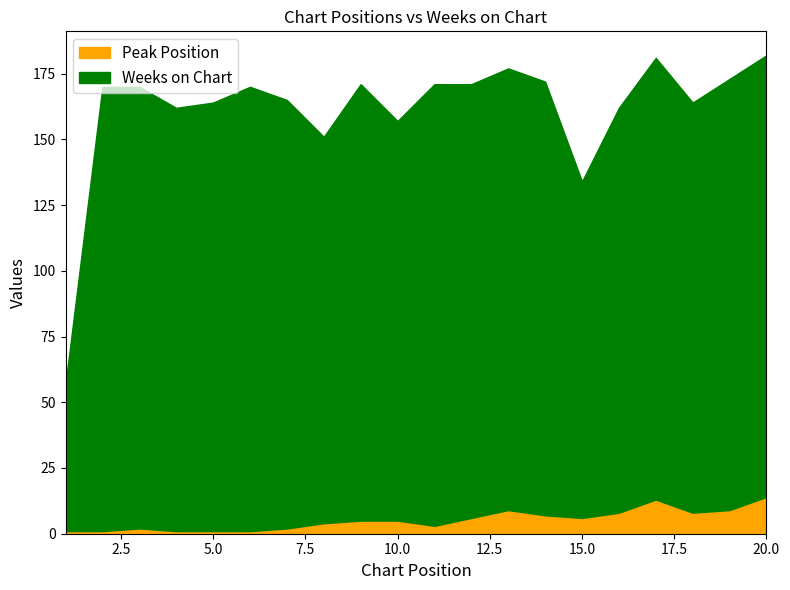

How many lines are shown in the chart?

2